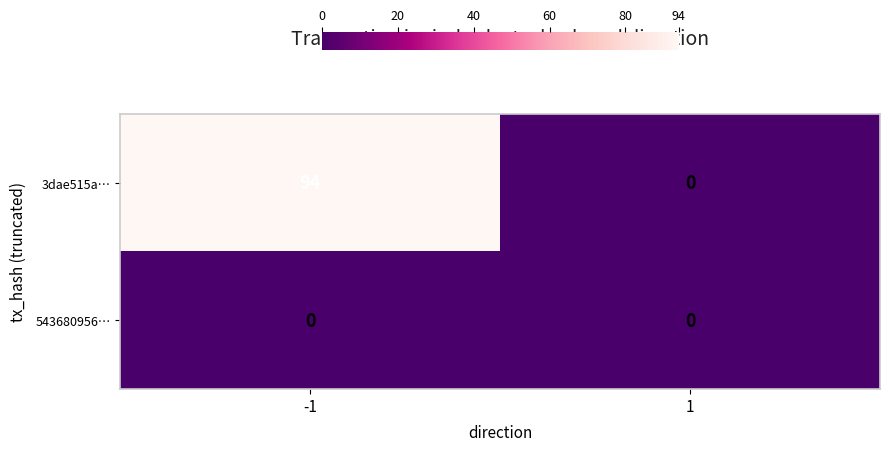

Count the number of categories in the chart.

2